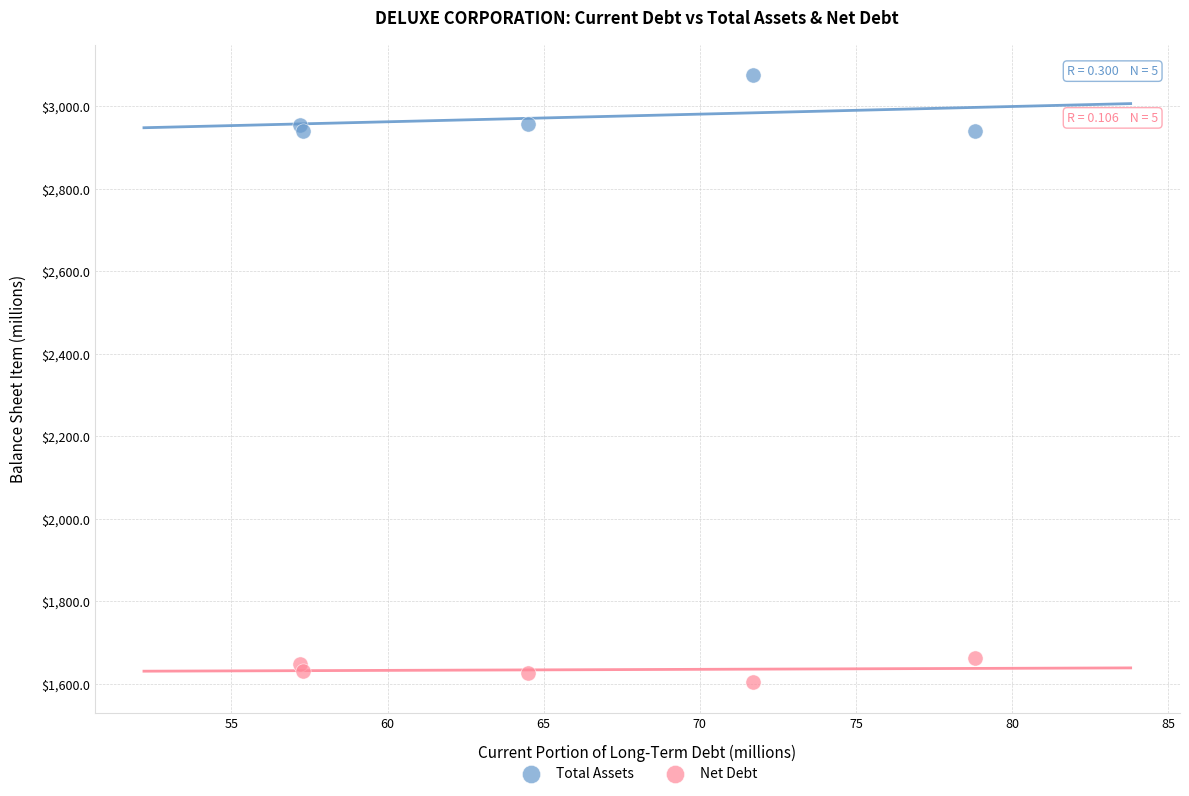

Which series contains the lowest Y value?

Net Debt